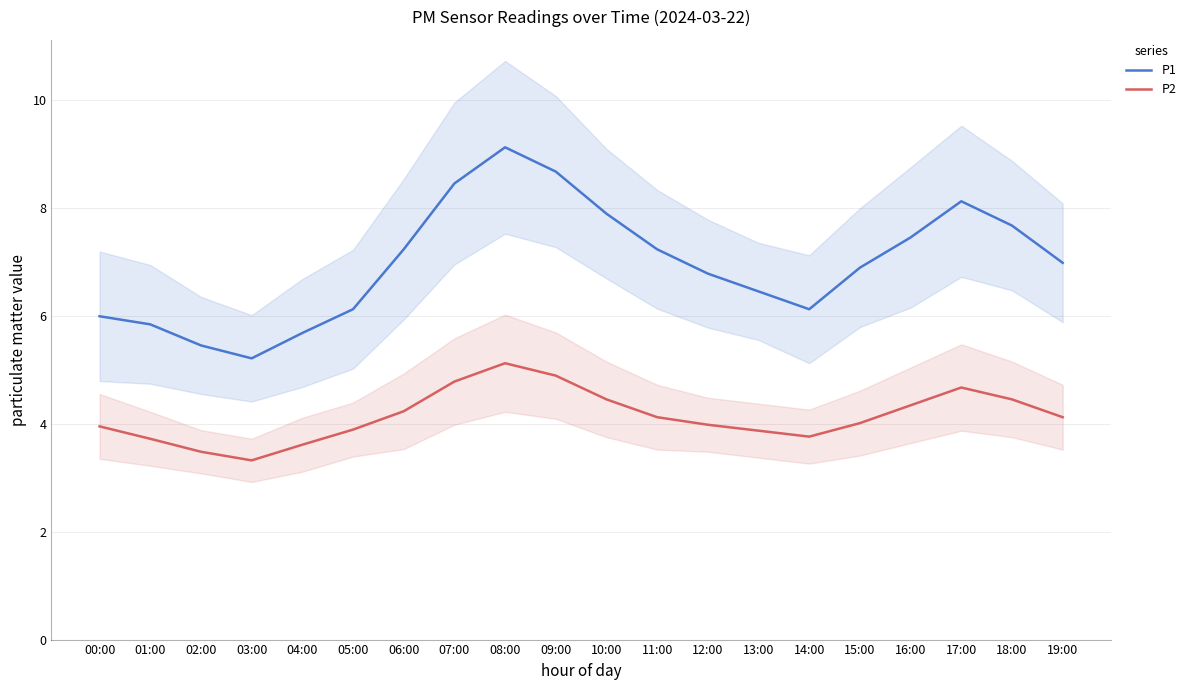

Where does the P2 series first go above 4?

06:00